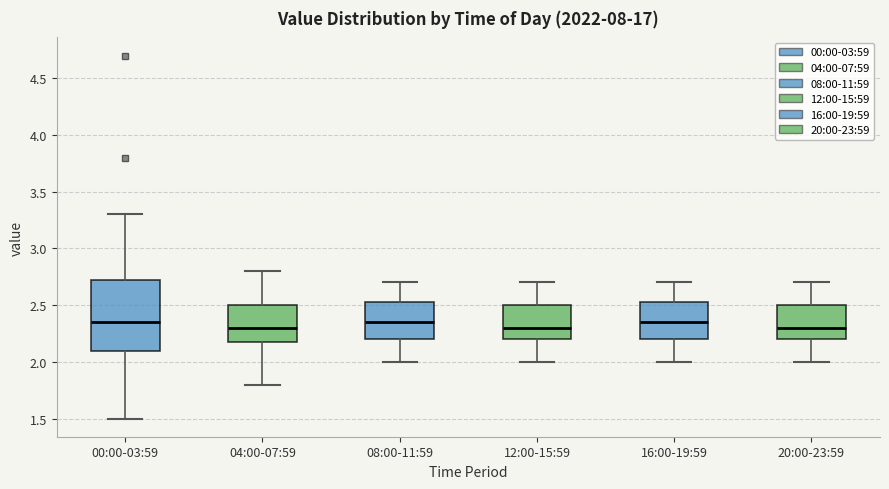

Reading left to right, transcribe this box plot: for each box, give where its median line is, the range the box spans, and where its two whiskers end, as read against the y-axis. The values are not printed on the chart, so give them approximately, as read against the axis.

00:00-03:59: median 2.35, box 2.10 to 2.75, whiskers 1.50 to 3.30
04:00-07:59: median 2.30, box 2.20 to 2.50, whiskers 1.80 to 2.80
08:00-11:59: median 2.35, box 2.20 to 2.55, whiskers 2.00 to 2.70
12:00-15:59: median 2.30, box 2.20 to 2.50, whiskers 2.00 to 2.70
16:00-19:59: median 2.35, box 2.20 to 2.55, whiskers 2.00 to 2.70
20:00-23:59: median 2.30, box 2.20 to 2.50, whiskers 2.00 to 2.70